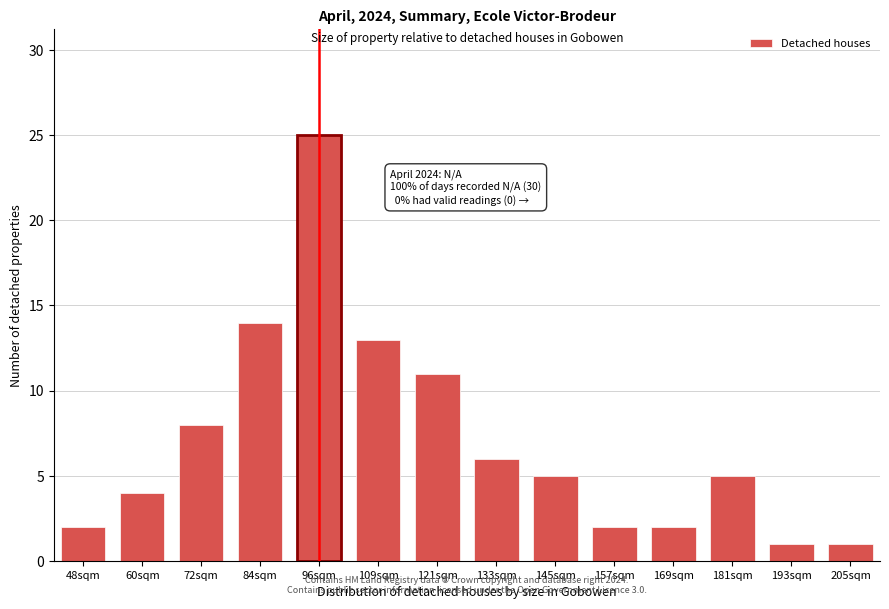

Reading right to left, list all the values displayed in this chart.

205sqm=1	193sqm=1	181sqm=5	169sqm=2	157sqm=2	145sqm=5	133sqm=6	121sqm=11	109sqm=13	96sqm=25	84sqm=14	72sqm=8	60sqm=4	48sqm=2